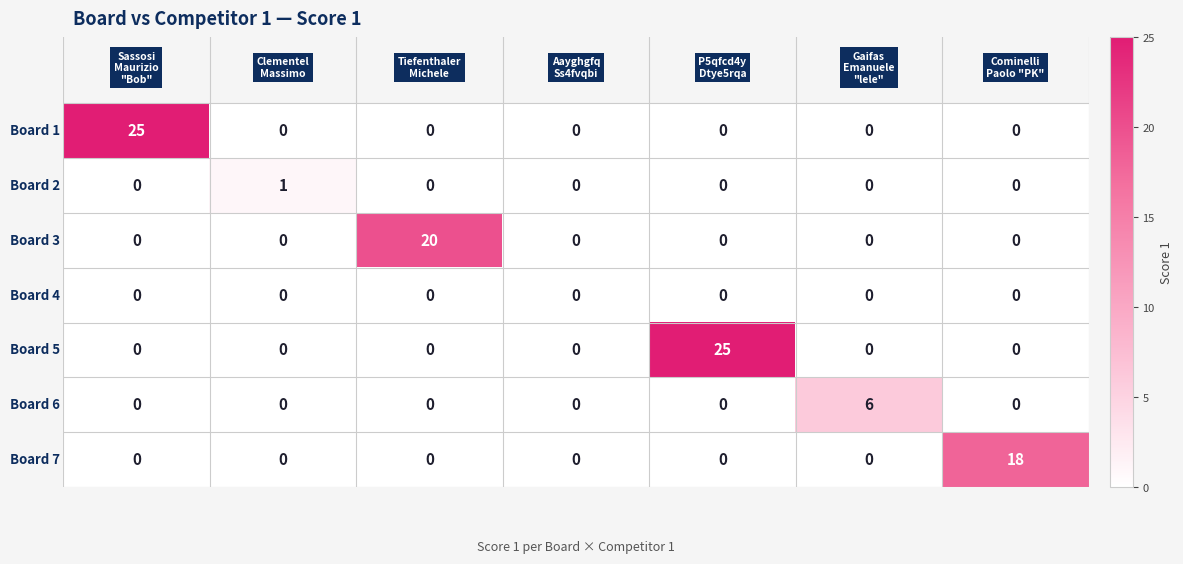

At how many categories does at least one series exceed 10?

4